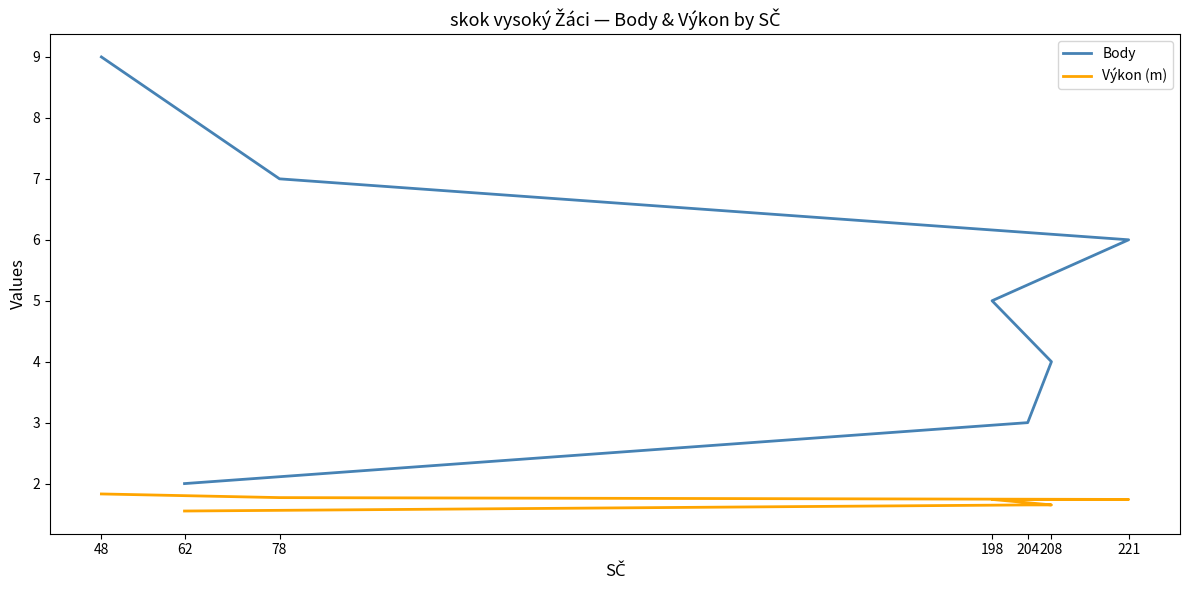

Does the chart have visible grid lines?

No